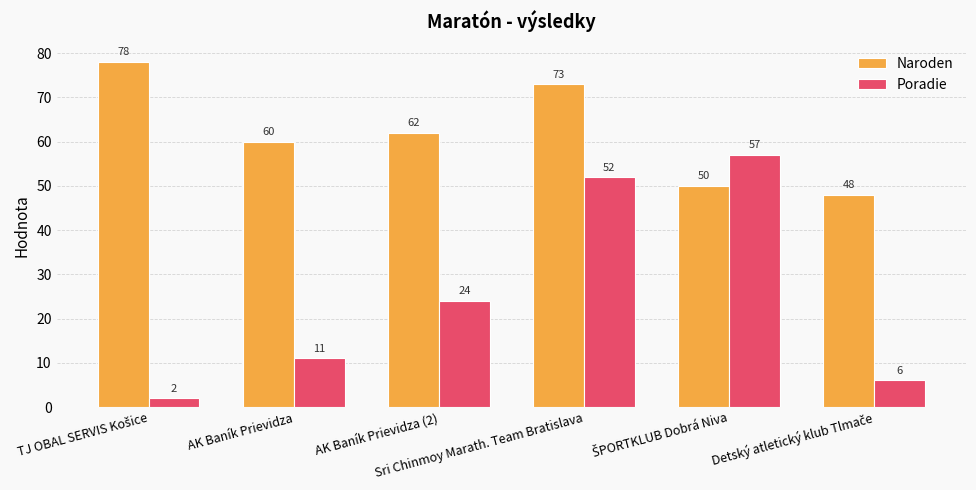

What is the average value of the Poradie series?

25